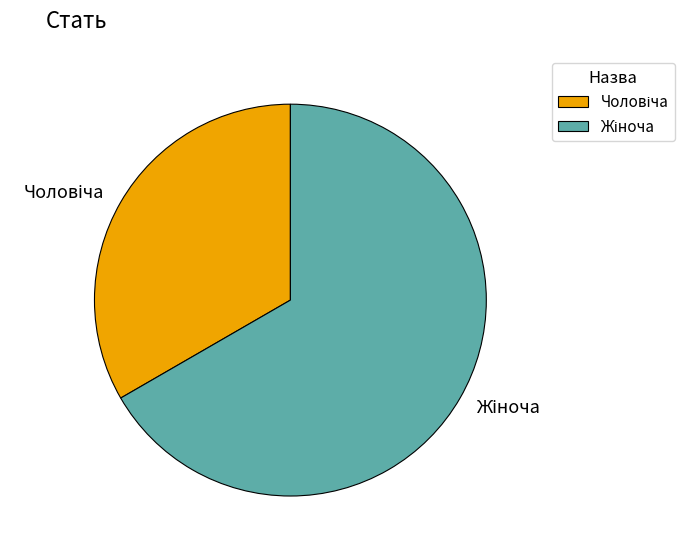

Does any single category account for the majority?

Yes